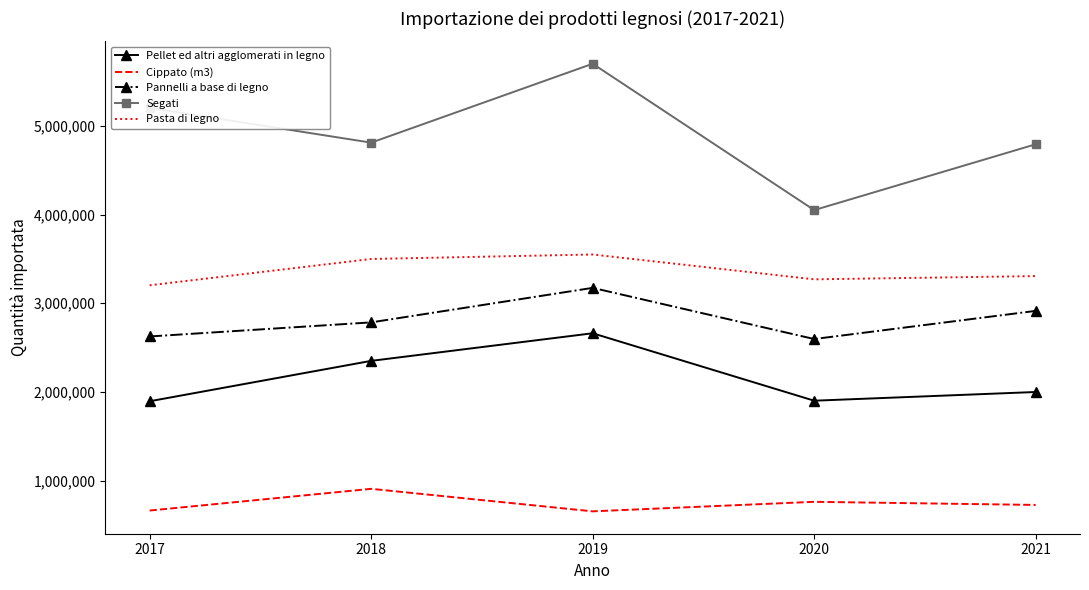

What is the total value across all series at 2018?

14352668